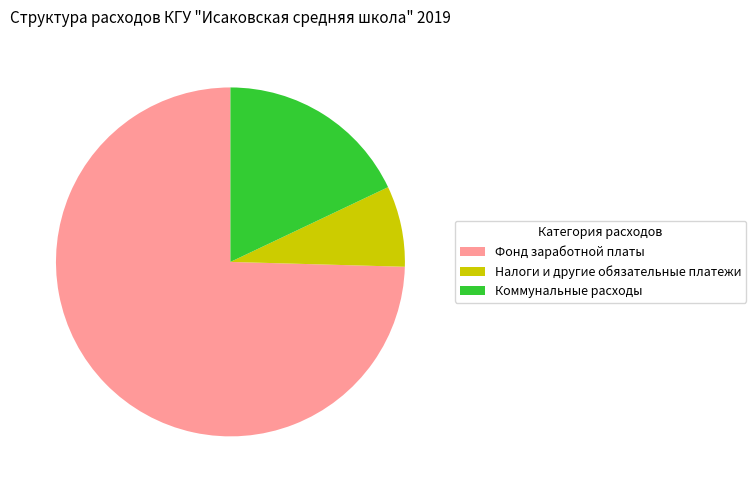

Which slice is the smallest?

Налоги и другие обязательные платежи